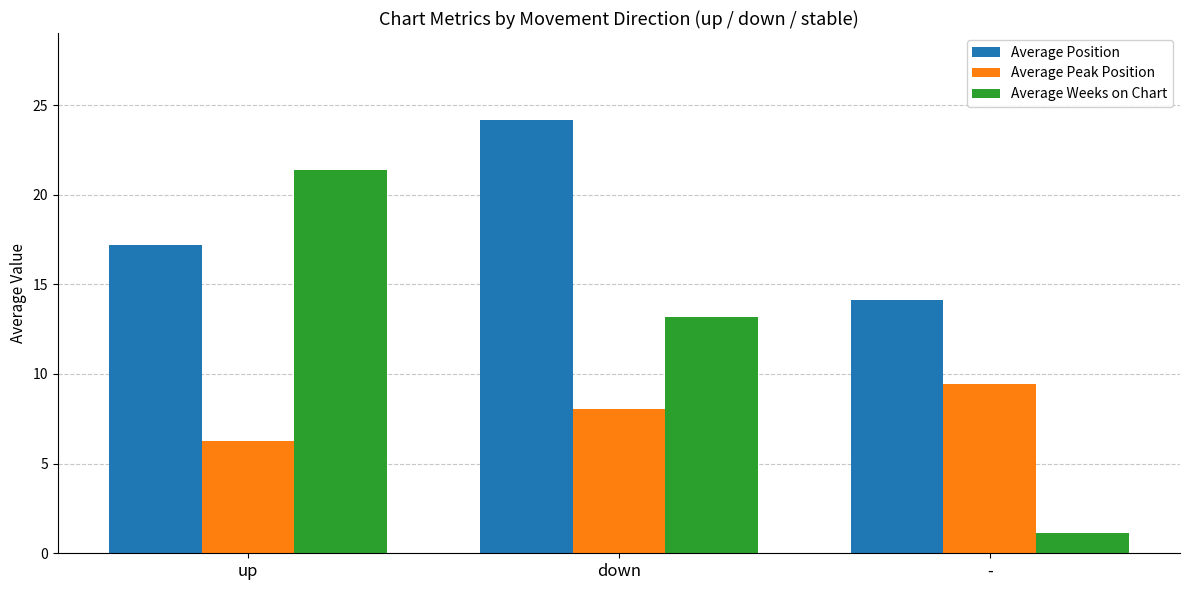

What is the difference between the highest and lowest values at -?

13.0